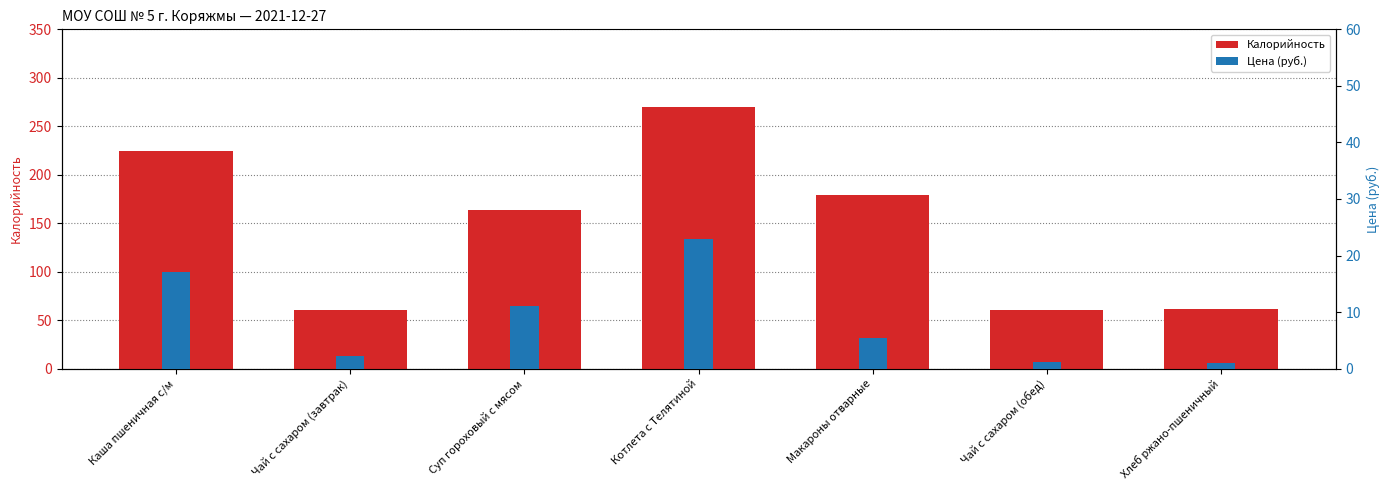

Which series has the widest spread of values?

Калорийность